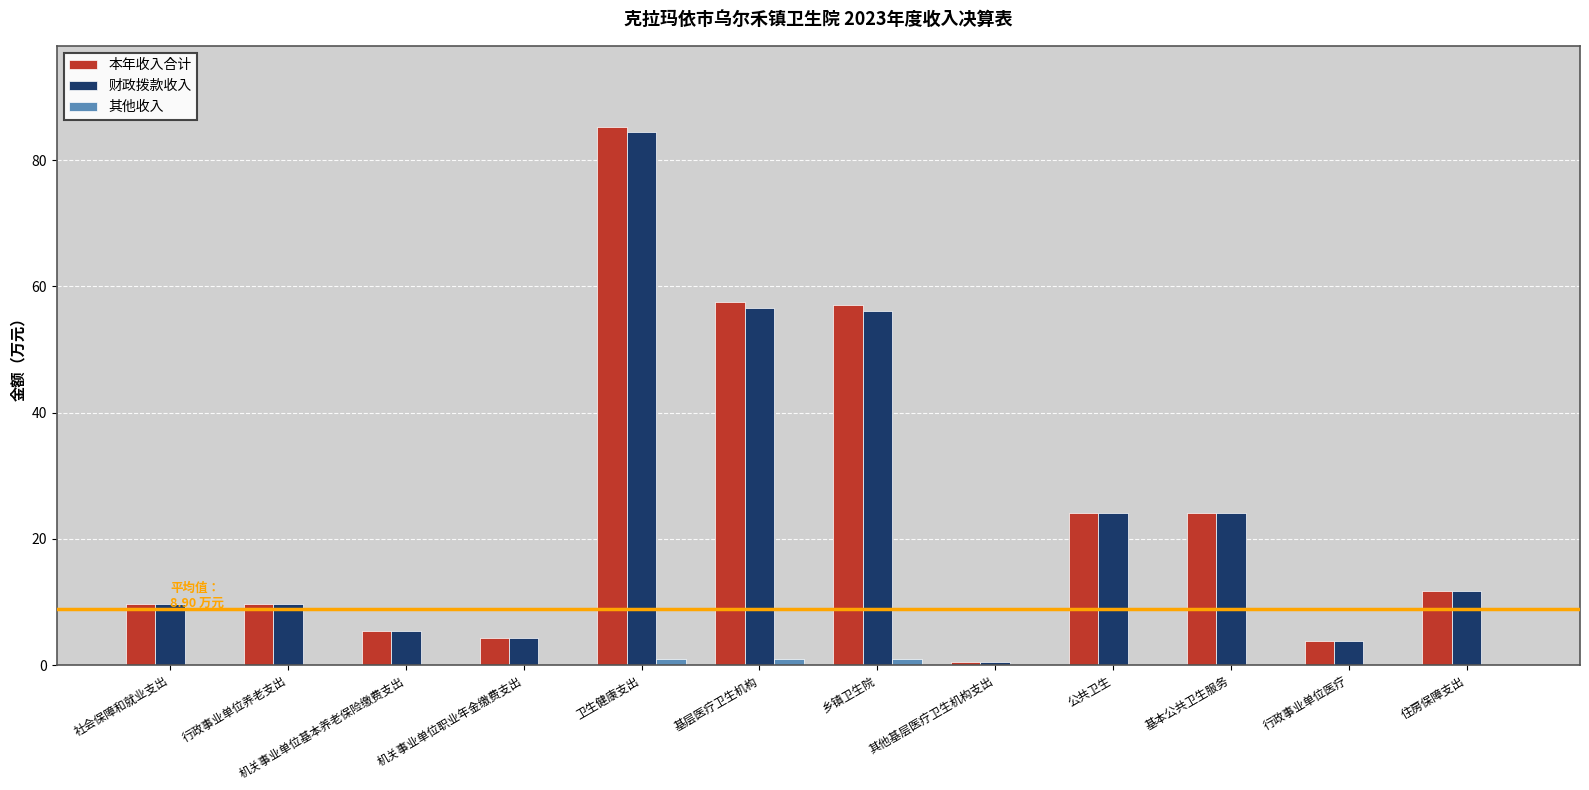

Is the value of 本年收入合计 at 机关事业单位职业年金缴费支出 greater than the value of 财政拨款收入 at 公共卫生?

No